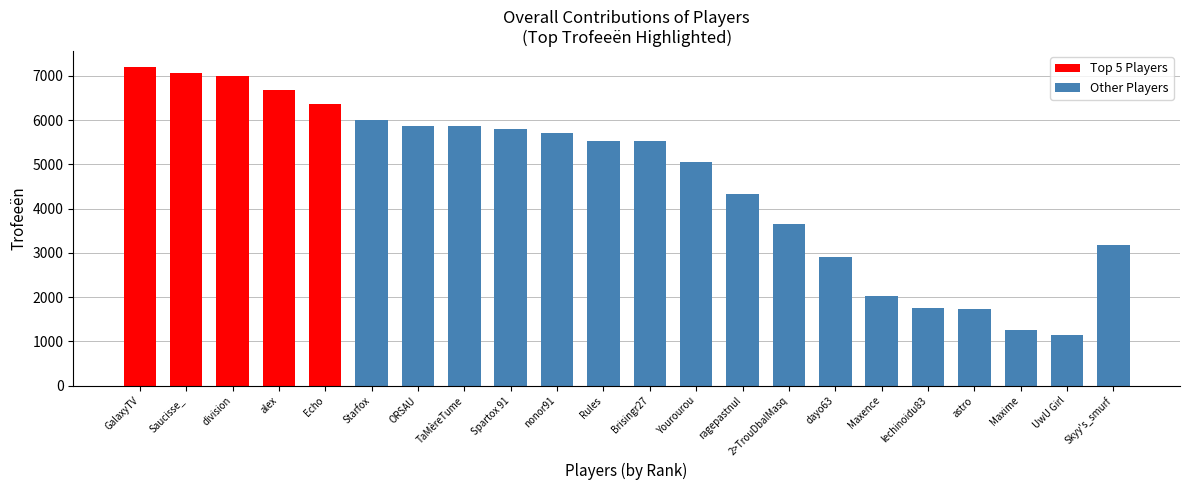

What is the label of the 15th bar from the left?

2>TrouDbalMasq